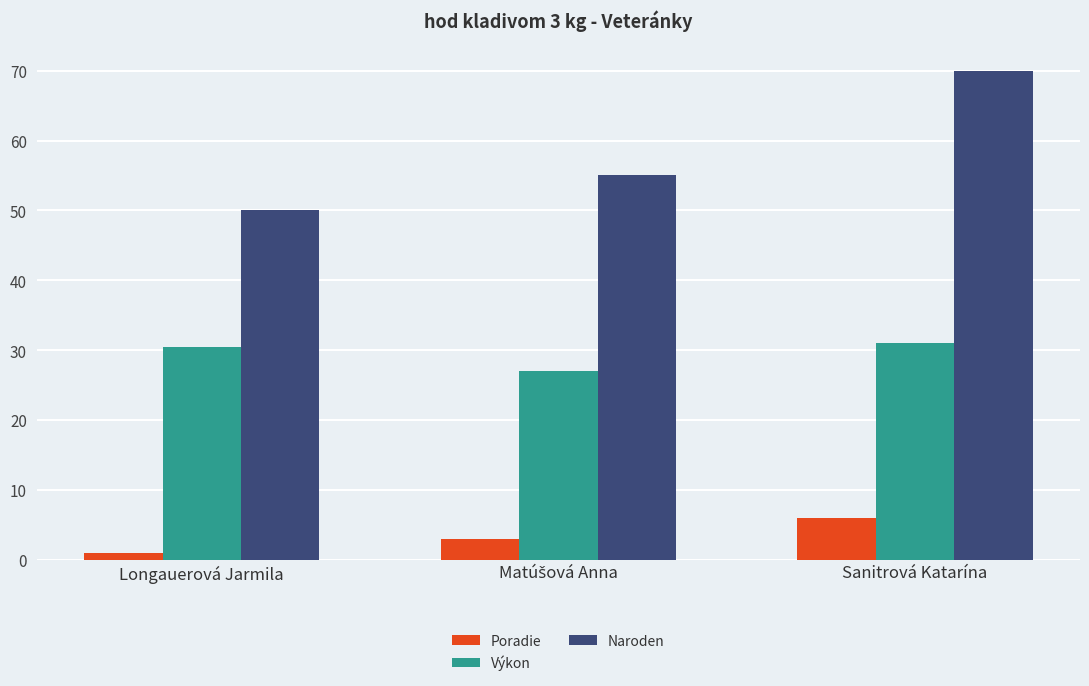

Read the Naroden value at Sanitrová Katarína.

70.0